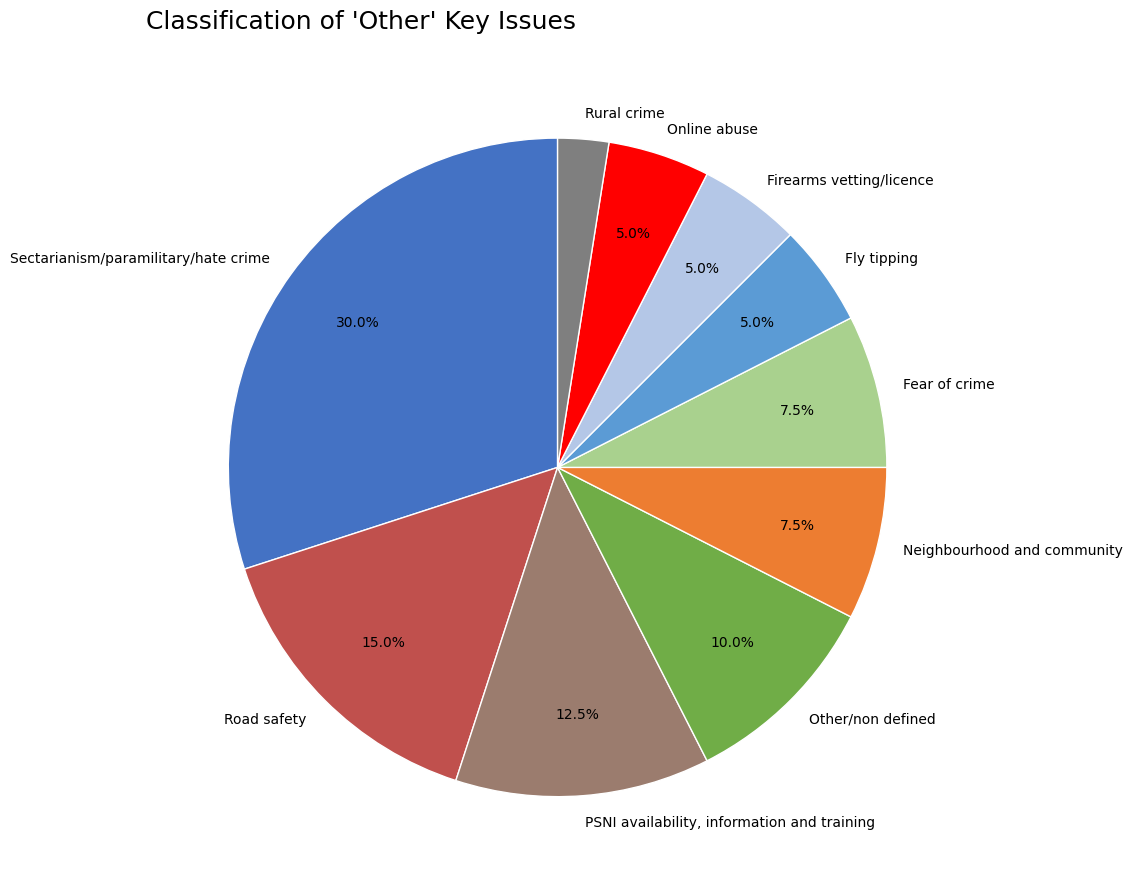

Do Online abuse and Other/non defined together represent more than half of the pie?

No